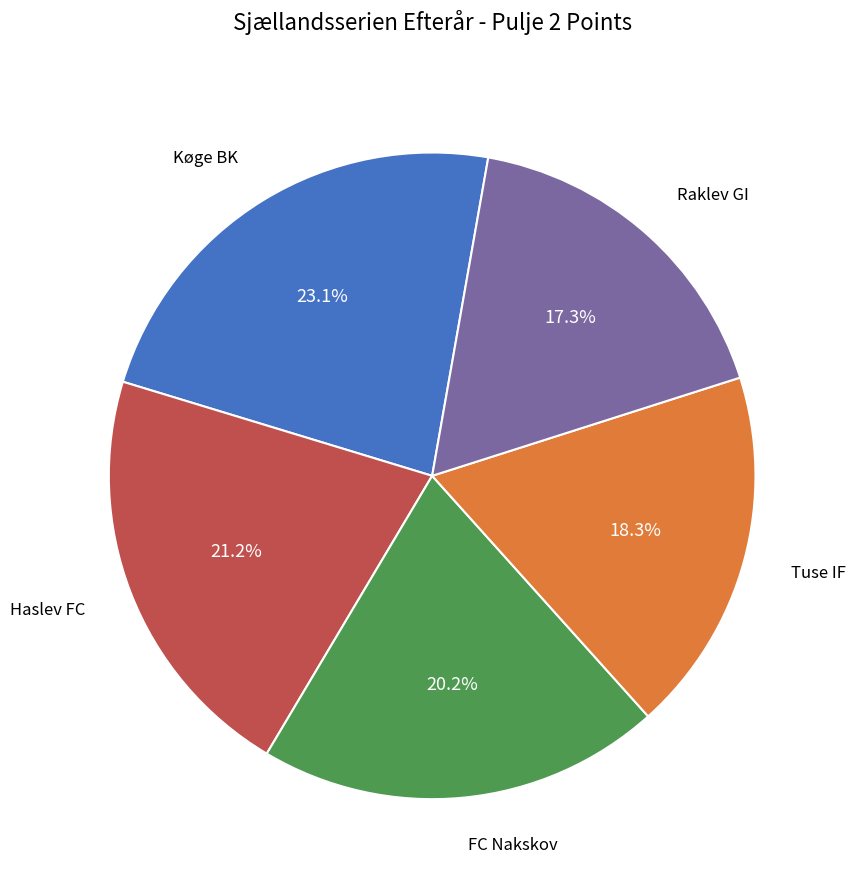

Is there any slice that represents more than half of the pie?

No